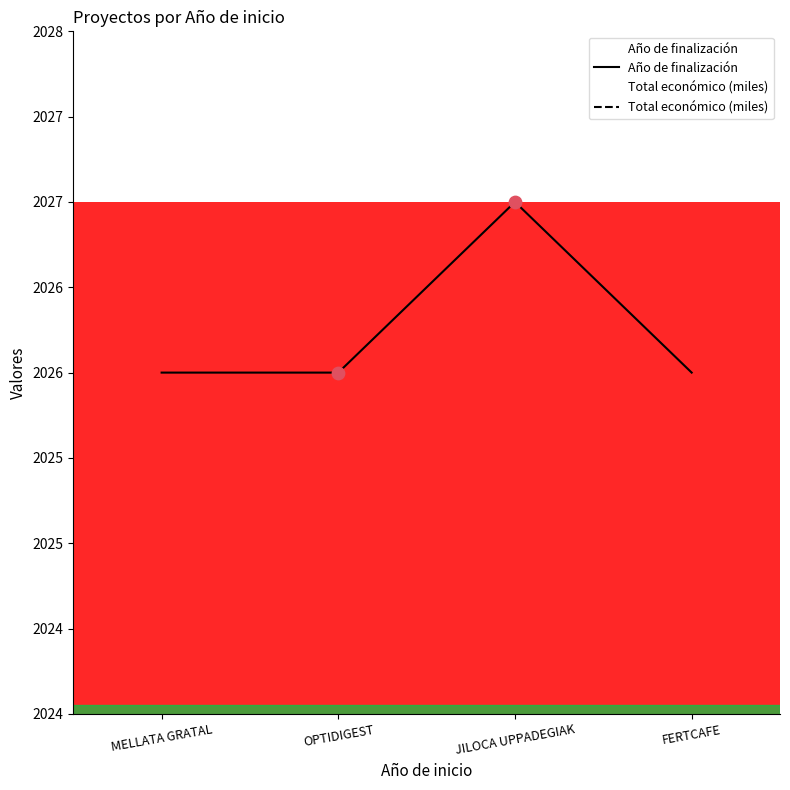

Which series has the widest spread of Y values?

Total económico (miles)